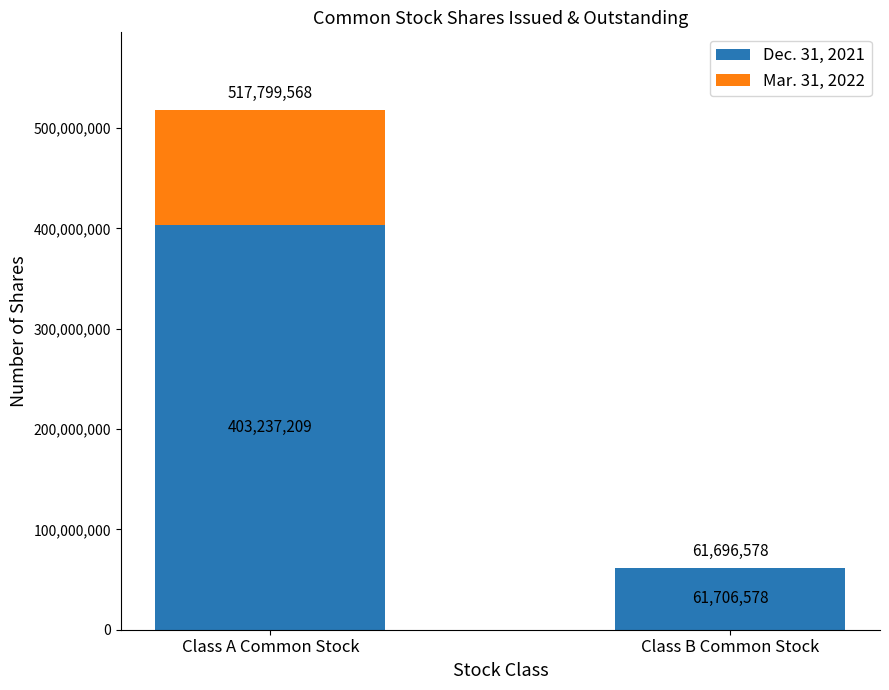

What are all the series names shown in the legend?

Dec. 31, 2021, Mar. 31, 2022